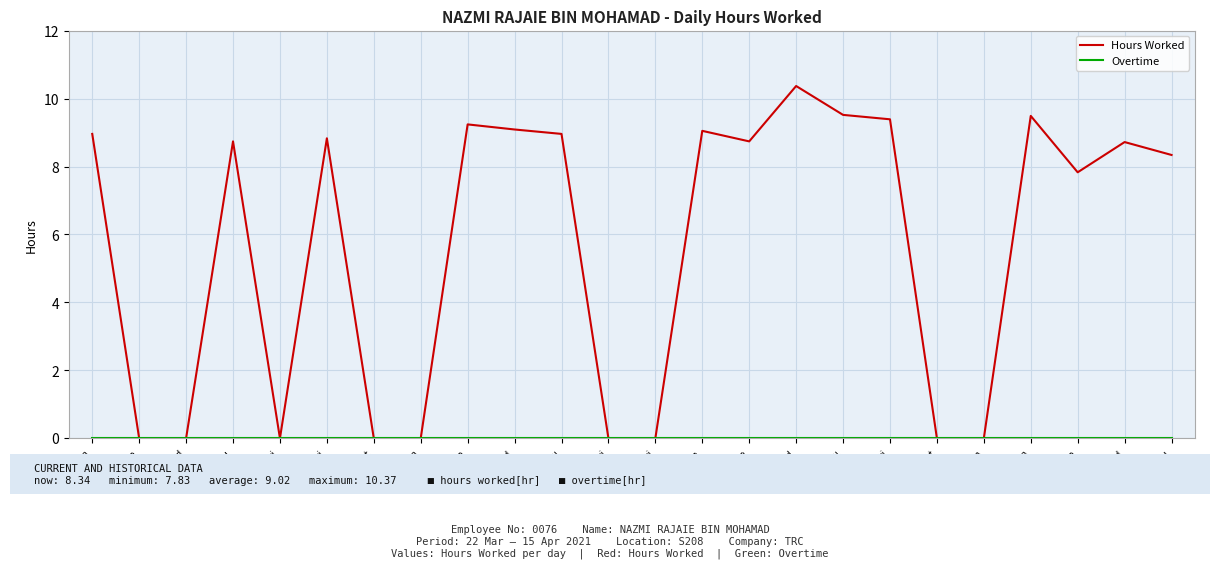

Which series has the largest range (max minus min)?

Hours Worked